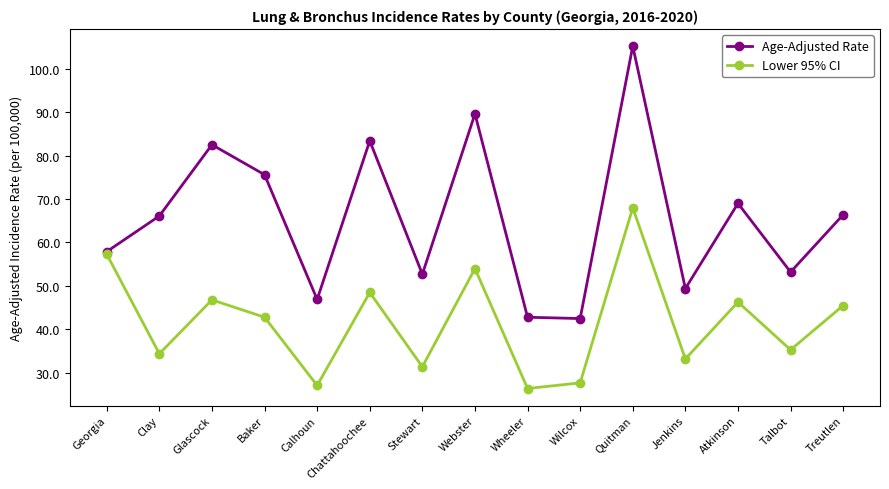

Which series has the widest spread of values?

Age-Adjusted Rate